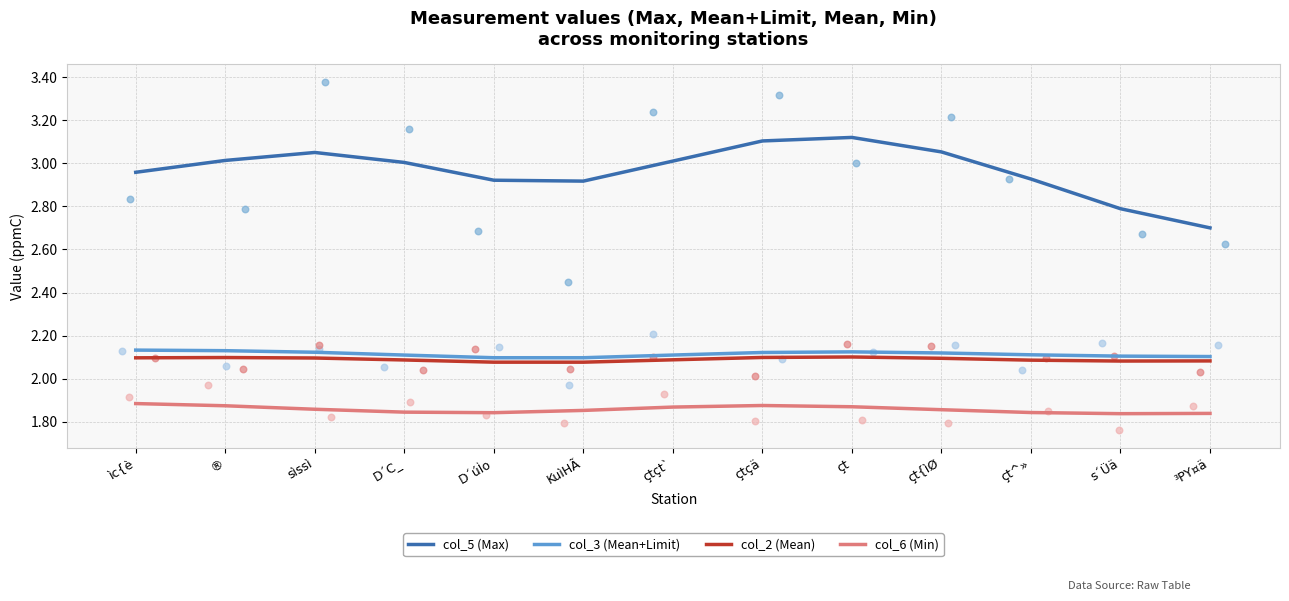

What is the total value across all series at çt{ìØ?

9.1